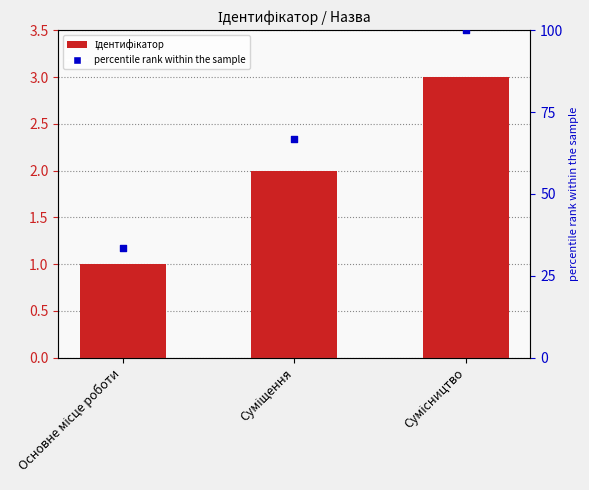

Which series has the widest spread of Y values?

percentile rank within the sample